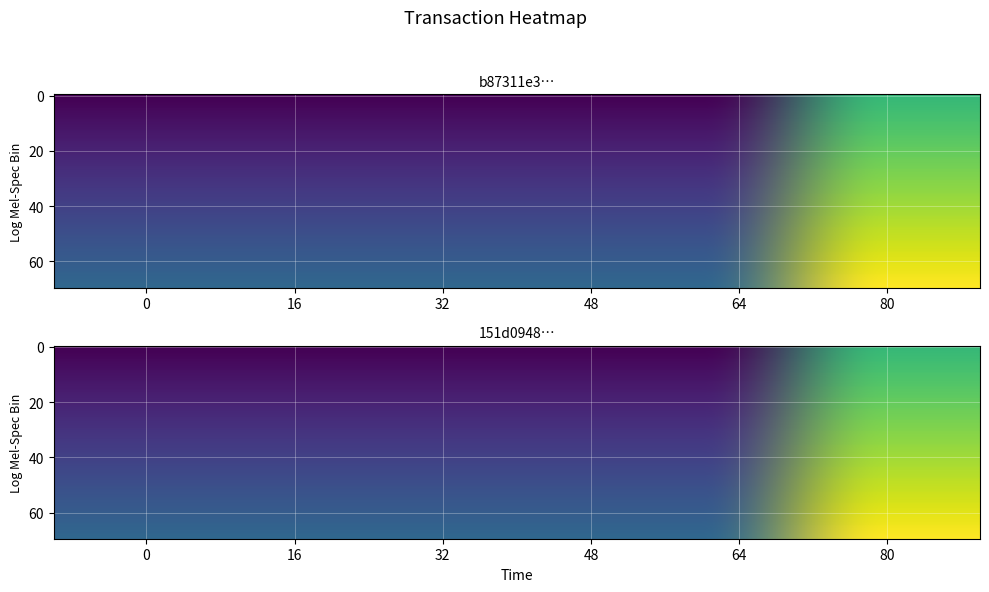

What is the greatest value displayed?

1916257891.3